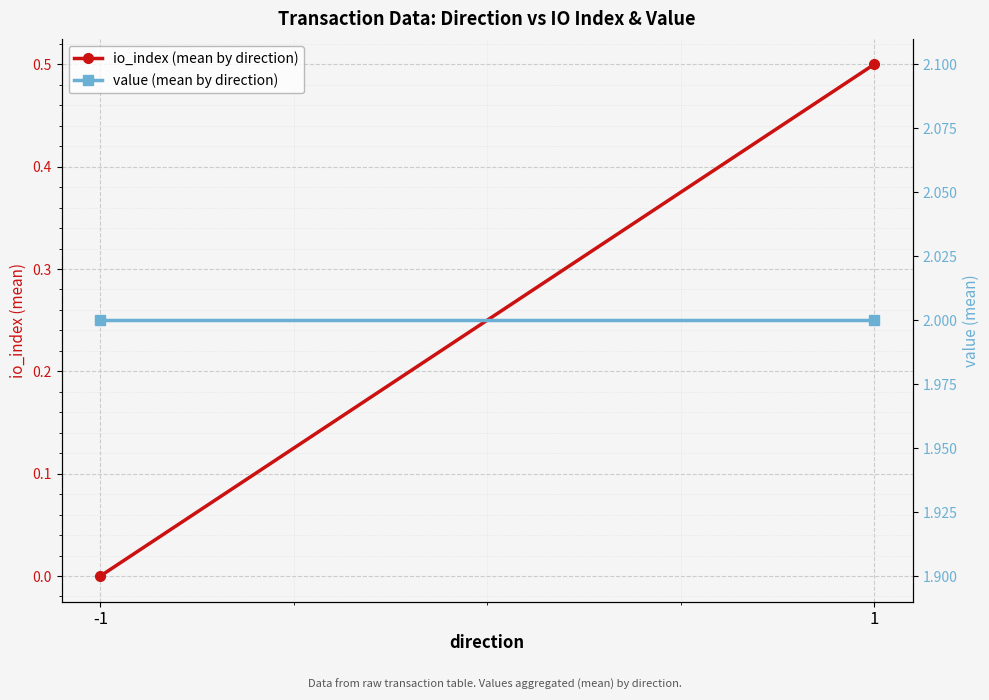

How many data points in io_index (mean by direction) are above 0?

1